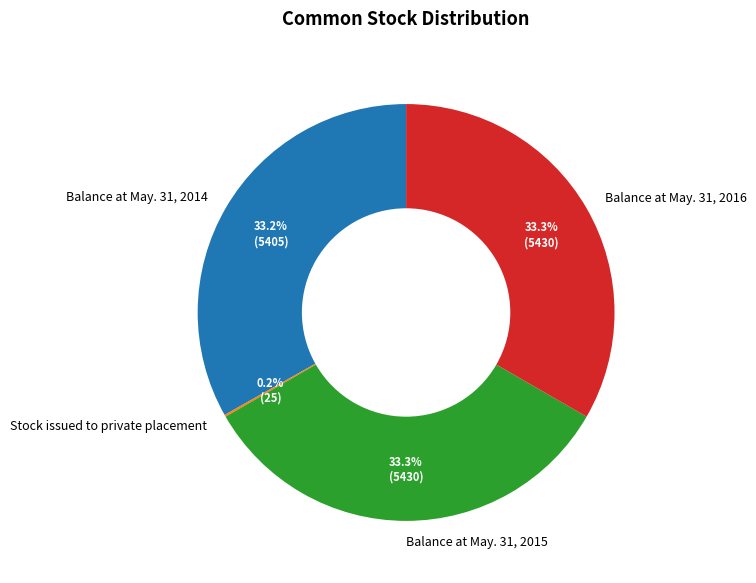

How much of the chart is everything except Balance at May. 31, 2014?

66.8%